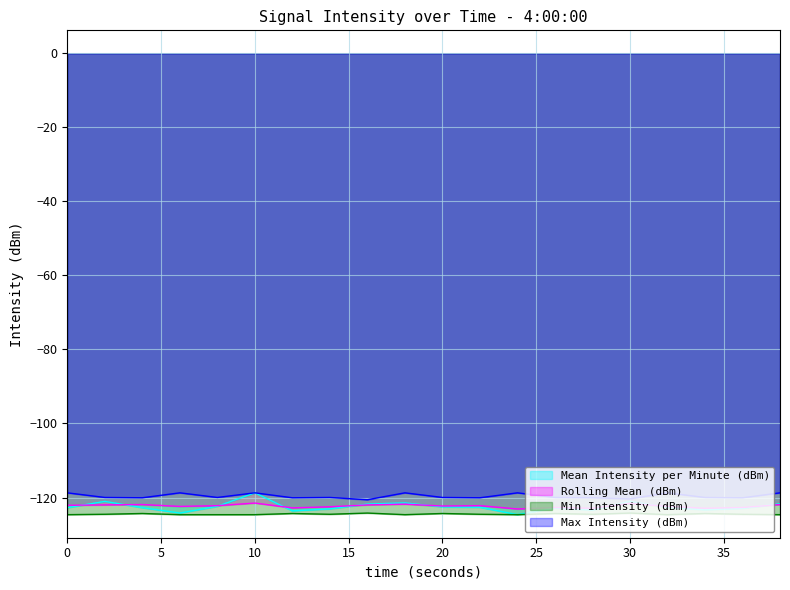

Rank the series at 14 from highest to lowest value.

Max Intensity (dBm), Rolling Mean (dBm), Mean Intensity per Minute (dBm), Min Intensity (dBm)